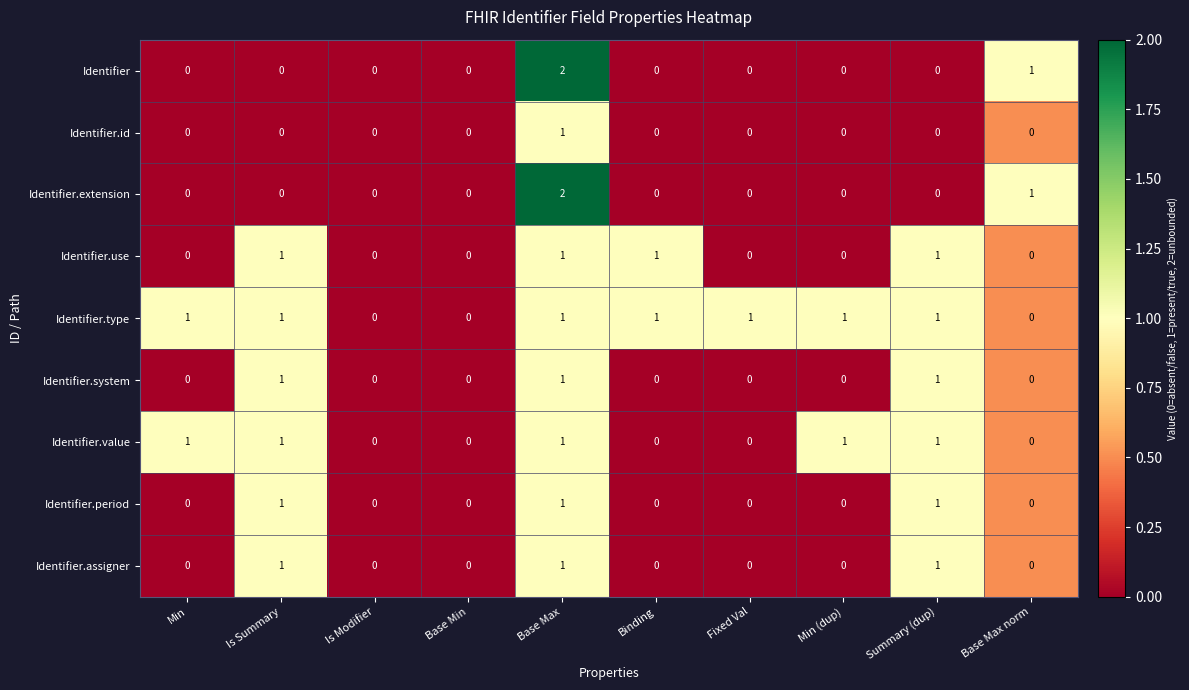

Which label corresponds to the largest value in the chart?

Base Max